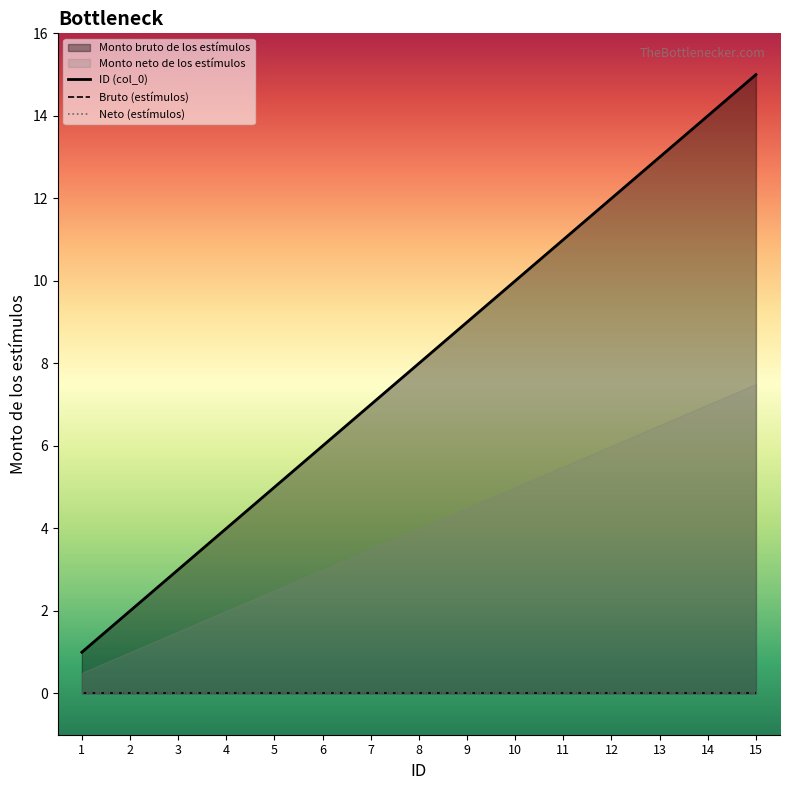

Which series has the largest total across all categories?

ID (col_0)